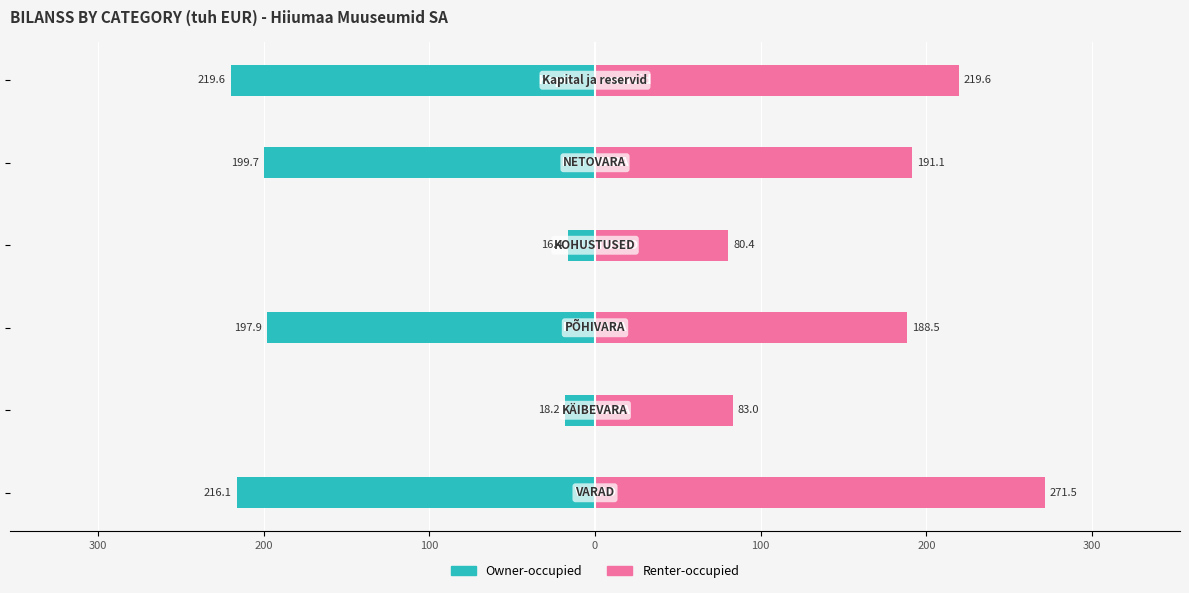

Count the number of categories in the chart.

6